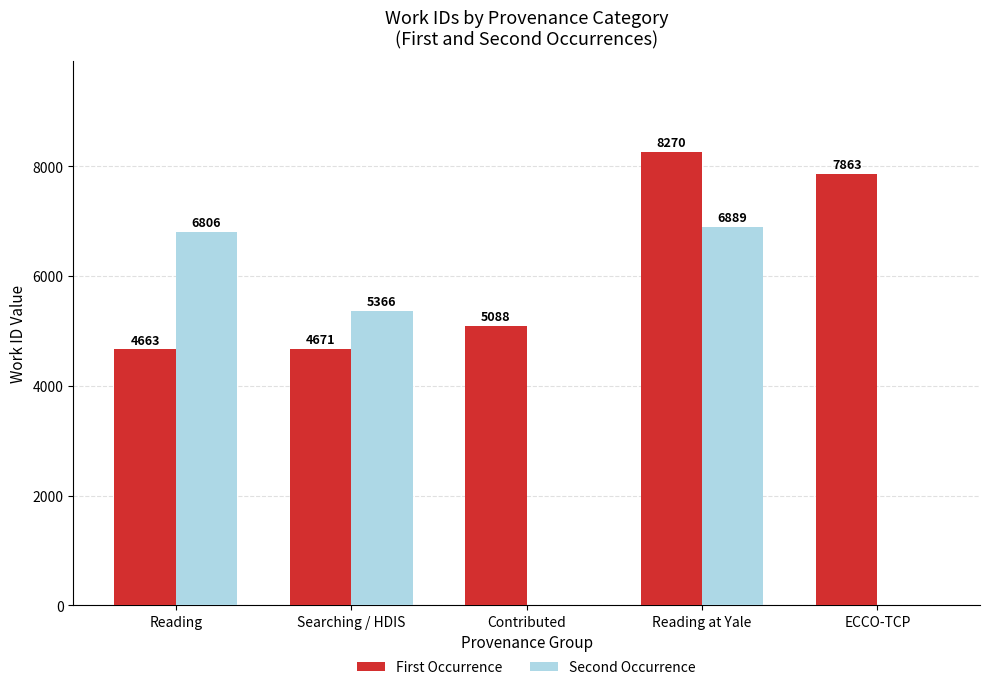

What are all the series names shown in the legend?

First Occurrence, Second Occurrence